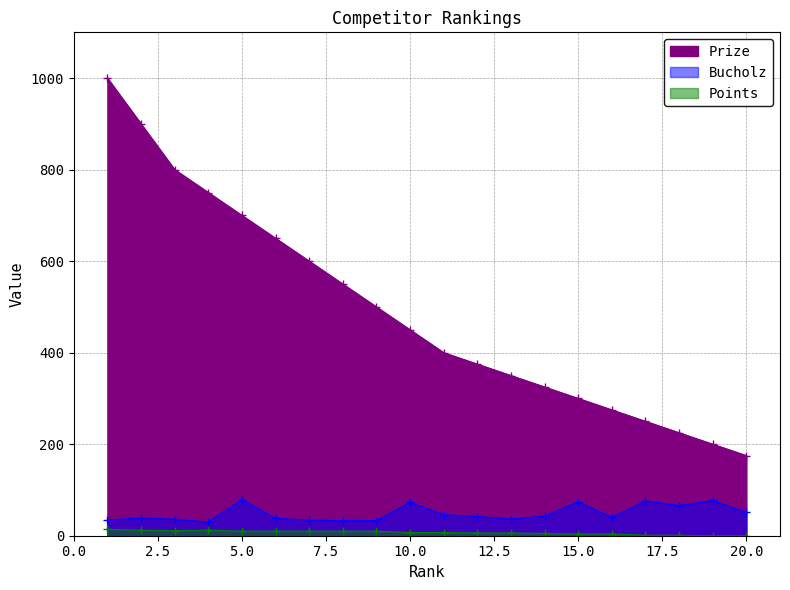

Rank the categories by Points value from highest to lowest.

1, 2, 4, 3, 5, 6, 7, 8, 9, 10, 11, 12, 13, 14, 15, 16, 17, 18, 19, 20